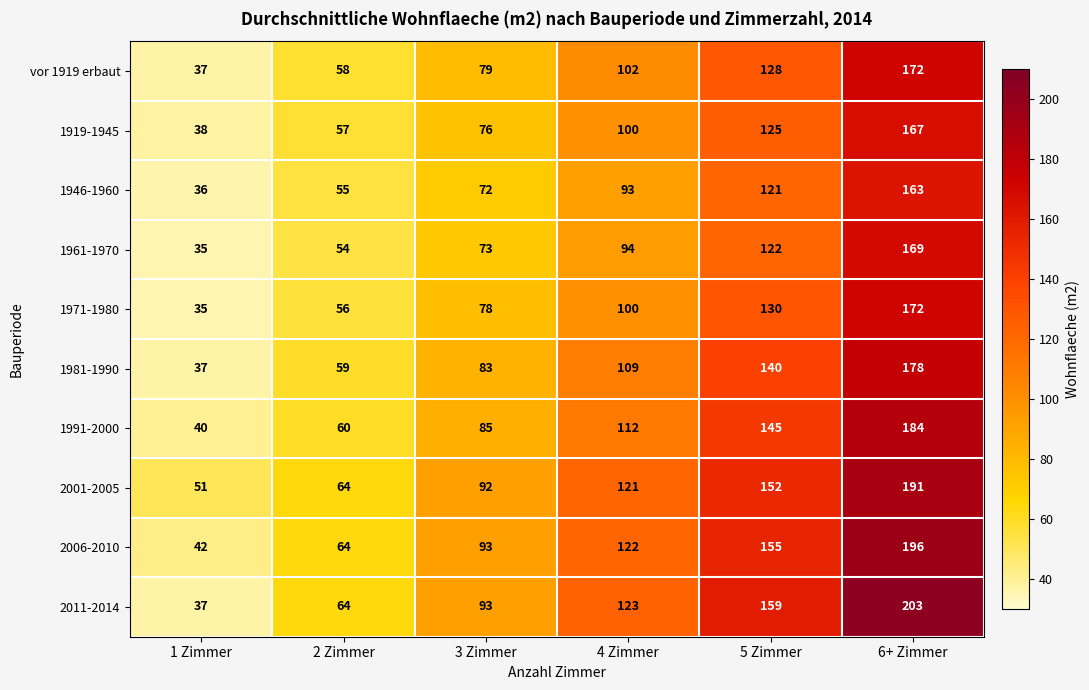

True or false: 2006-2010 has a value of 105 at 2 Zimmer.

False